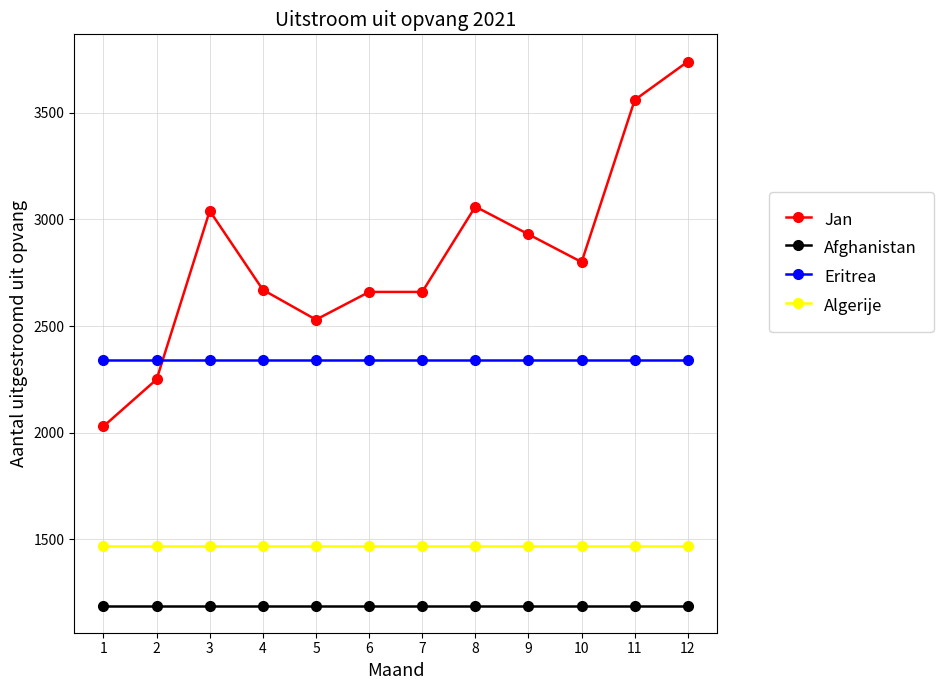

What is the value of the Jan point at the 8th from the left?

3060